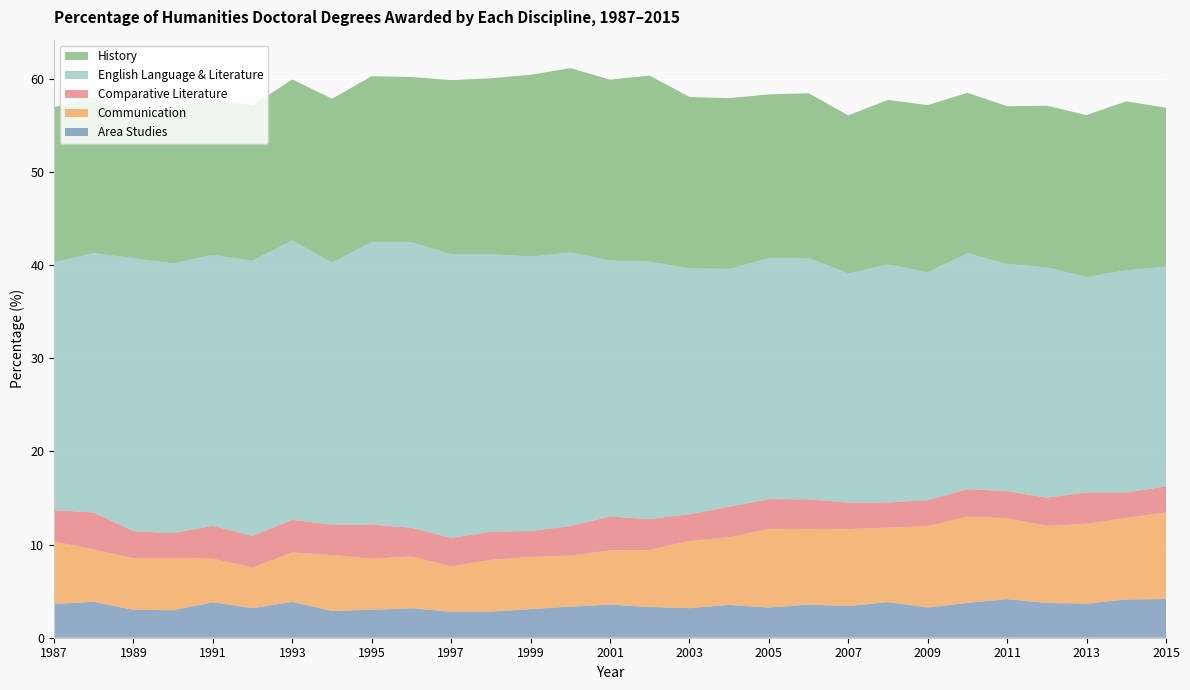

Reading left to right, extract all data points from this chart.

Area Studies: 3.6	3.9	3.0	3.0	3.8	3.2	3.8	2.9	3.0	3.2	2.8	2.8	3.1	3.3	3.6	3.3	3.2	3.5	3.2	3.6	3.4	3.8	3.3	3.7	4.1	3.7	3.7	4.1	4.2
Communication: 6.7	5.6	5.5	5.6	4.7	4.3	5.3	6.0	5.5	5.6	4.9	5.6	5.6	5.5	5.8	6.1	7.2	7.3	8.4	8.1	8.3	8.0	8.7	9.2	8.7	8.3	8.6	8.8	9.3
Comparative Literature: 3.4	4.0	2.9	2.7	3.5	3.4	3.5	3.2	3.7	3.1	3.1	3.0	2.8	3.2	3.6	3.3	2.9	3.3	3.2	3.2	2.8	2.7	2.8	3.0	2.9	3.0	3.4	2.7	2.8
English Language & Literature: 26.6	27.8	29.3	29.0	29.1	29.6	30.0	28.1	30.3	30.7	30.4	29.8	29.5	29.4	27.5	27.6	26.4	25.5	25.8	25.9	24.6	25.5	24.5	25.3	24.4	24.7	23.1	23.9	23.6
History: 16.7	16.7	15.1	16.8	16.7	16.7	17.3	17.6	17.8	17.7	18.7	18.9	19.5	19.8	19.4	20.0	18.4	18.3	17.6	17.7	17.0	17.7	17.9	17.2	16.9	17.4	17.4	18.1	17.1